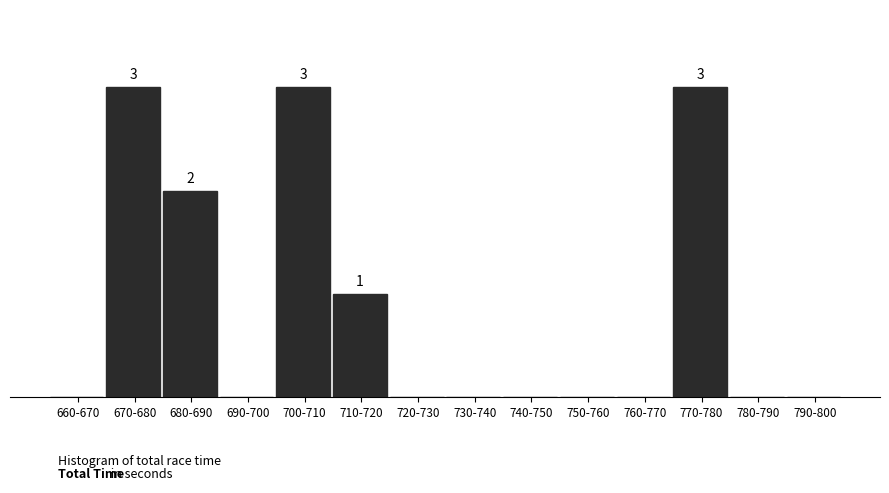

Are the bars horizontal?

No